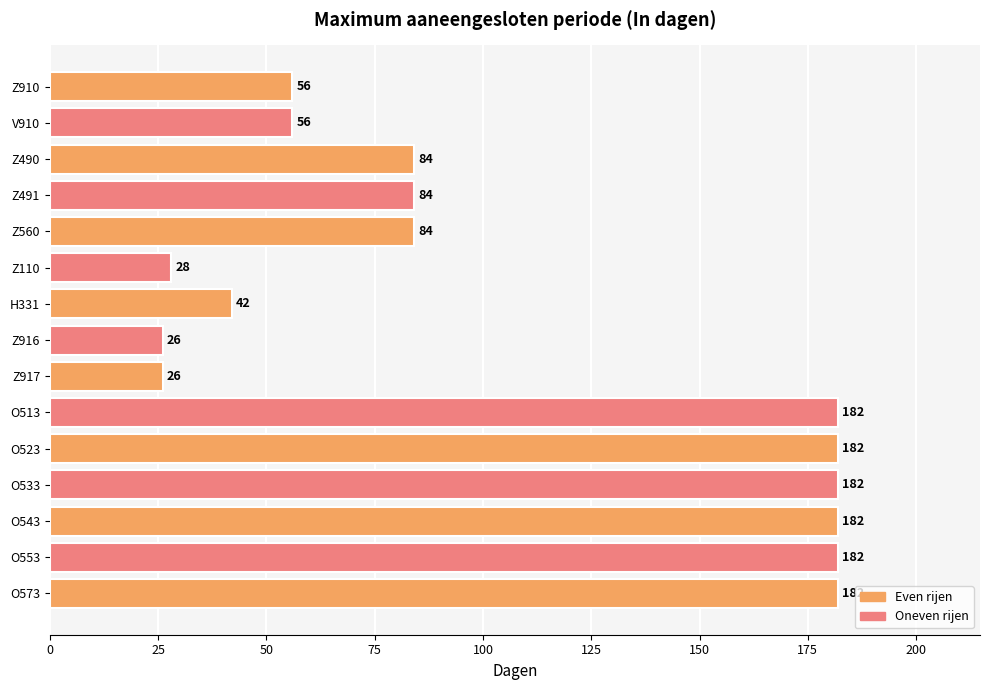

What is the difference between the maximum and minimum values?

156